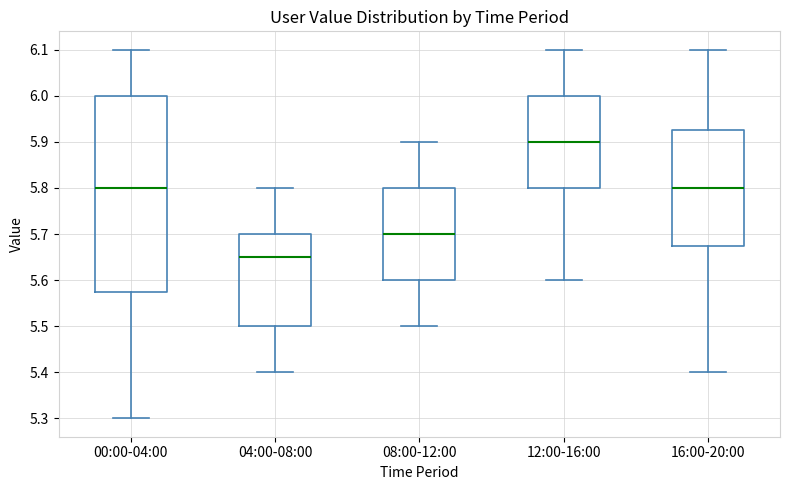

Which box has the highest median line?

12:00-16:00